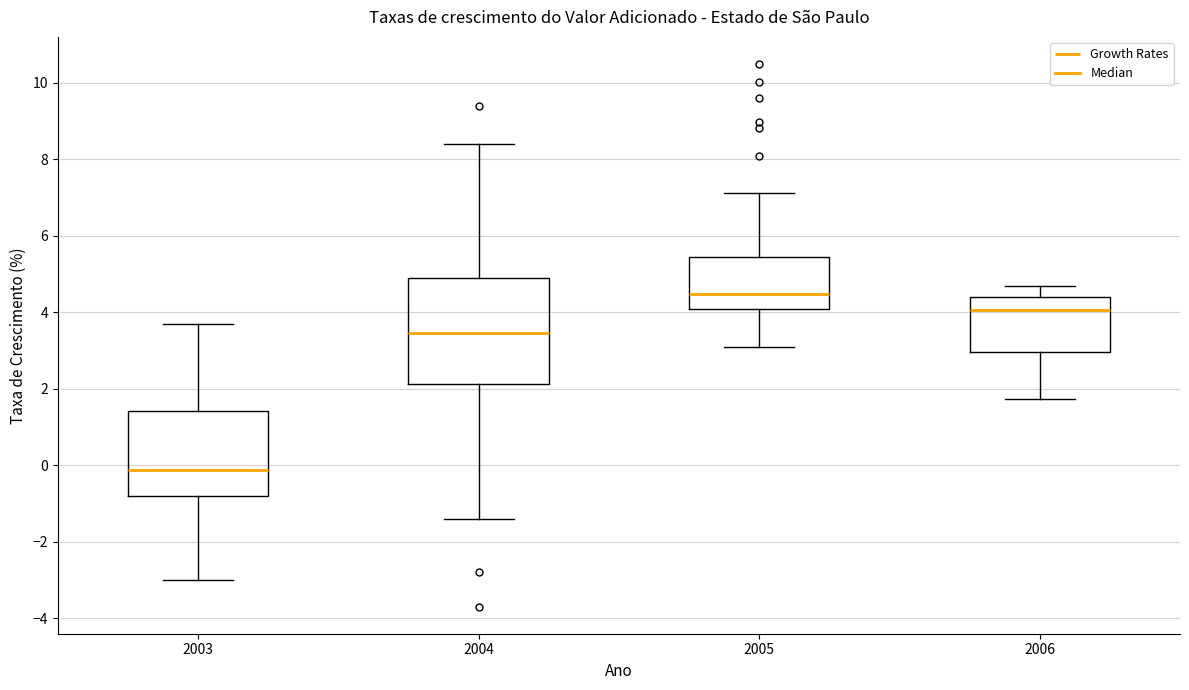

Reading left to right, read every box against the y-axis: the position of its median line, the range the box covers, and the ends of its whiskers. The values are not printed on the chart, so give them approximately, as read against the axis.

2003: median -0.2, box -0.8 to 1.4, whiskers -3.0 to 3.6
2004: median 3.4, box 2.2 to 4.8, whiskers -1.4 to 8.4
2005: median 4.4, box 4.0 to 5.4, whiskers 3.0 to 7.2
2006: median 4.0, box 3.0 to 4.4, whiskers 1.8 to 4.6